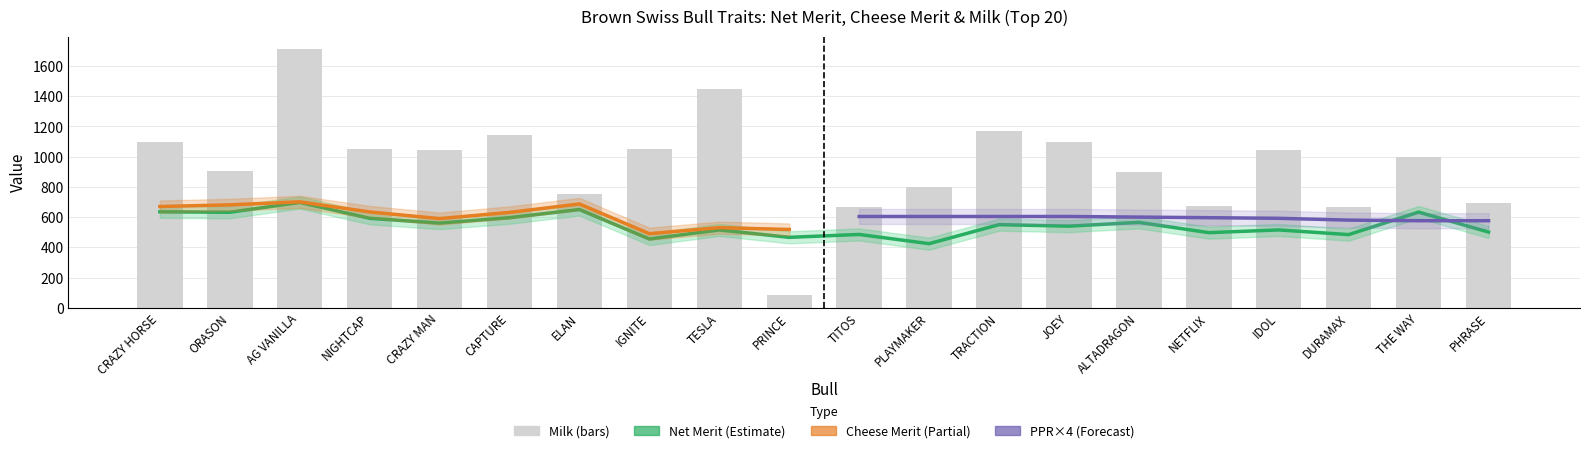

Between PRINCE and TITOS, which series saw the biggest shift?

Milk